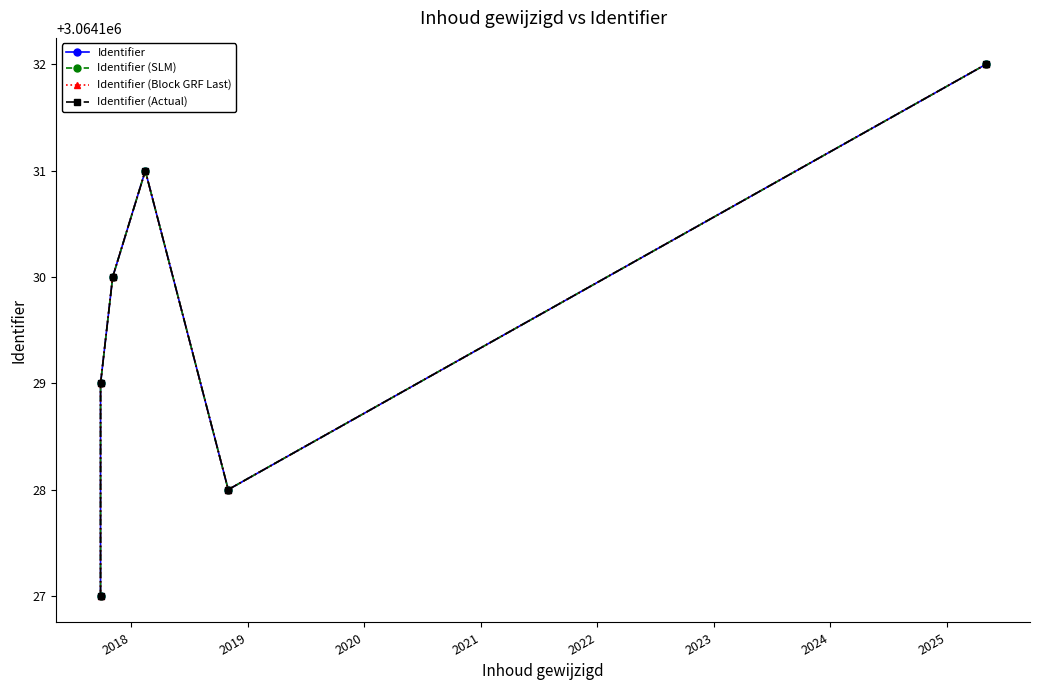

Does the chart have visible grid lines?

No